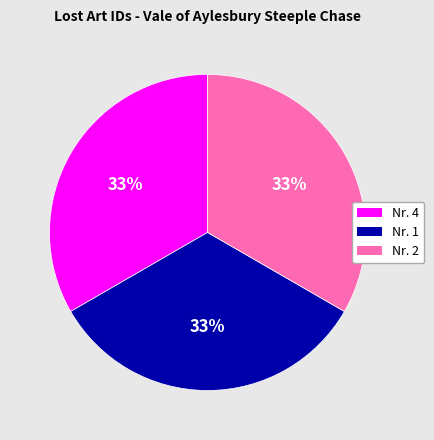

Do Nr. 1 and Nr. 4 together represent more than half of the pie?

Yes